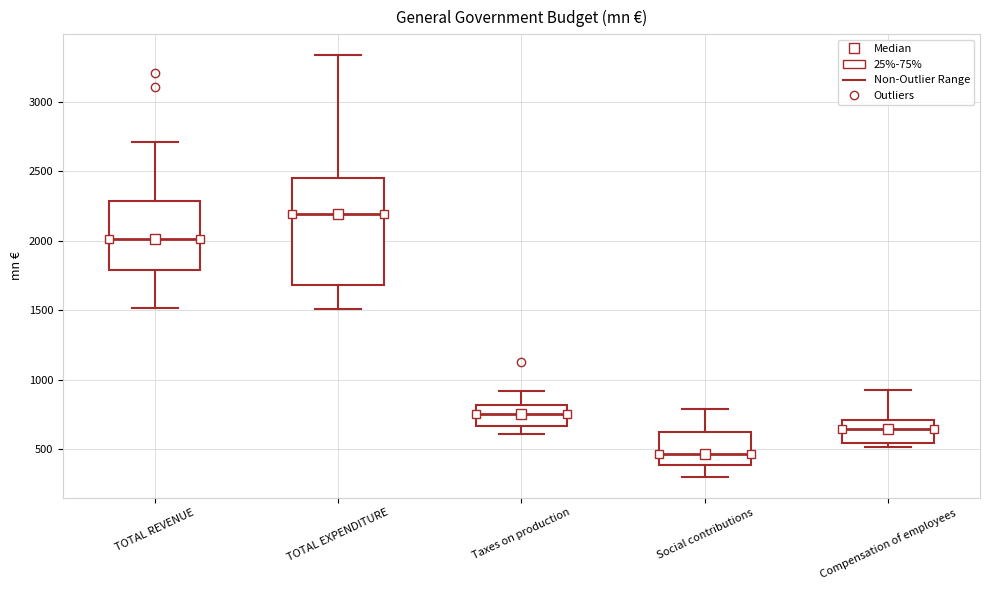

Which box is the tallest, from its lower edge to its upper edge?

TOTAL EXPENDITURE